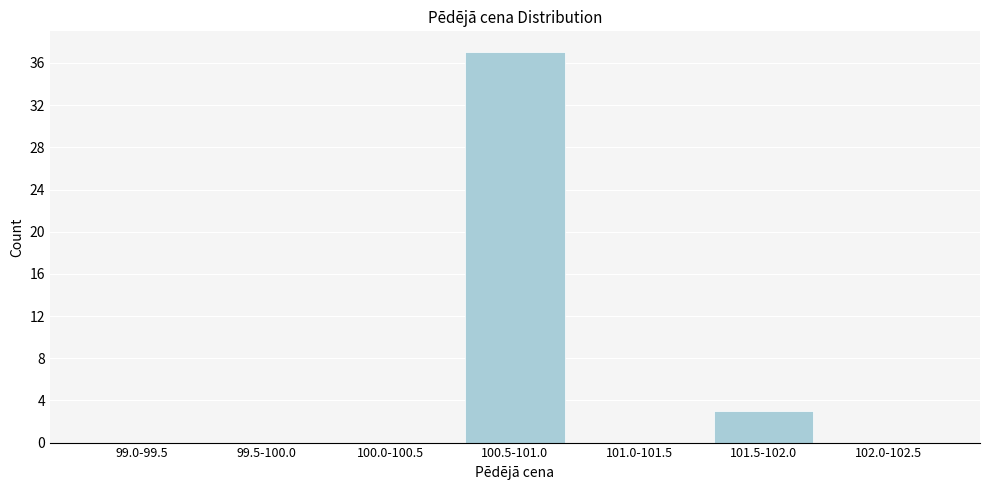

Reading left to right, transcribe all the data shown in this chart.

99.0-99.5=0	99.5-100.0=0	100.0-100.5=0	100.5-101.0=37	101.0-101.5=0	101.5-102.0=3	102.0-102.5=0